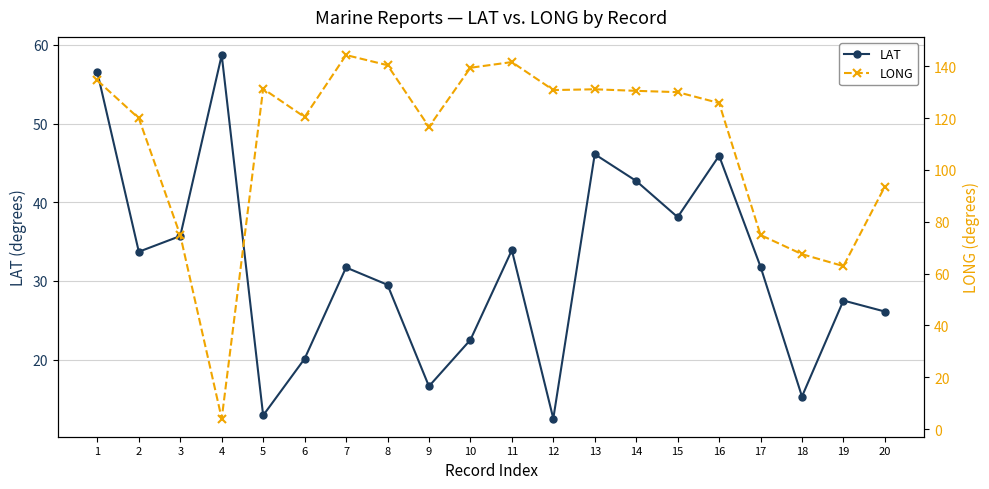

Reading right to left, list all the values displayed in this chart.

LAT: 26.1	27.5	15.3	31.8	45.9	38.1	42.7	46.1	12.5	33.9	22.5	16.6	29.5	31.7	20.1	12.9	58.7	35.7	33.7	56.5
LONG: 93.6	62.9	67.5	74.9	125.8	130.0	130.5	131.1	130.8	141.6	139.4	116.6	140.4	144.3	120.4	131.3	4.1	74.8	119.9	134.5